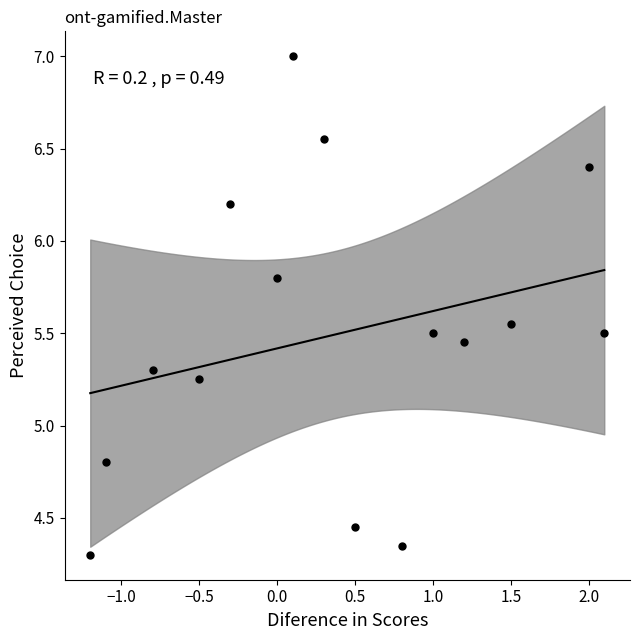

What is the range of Y values (max minus min)?

2.7